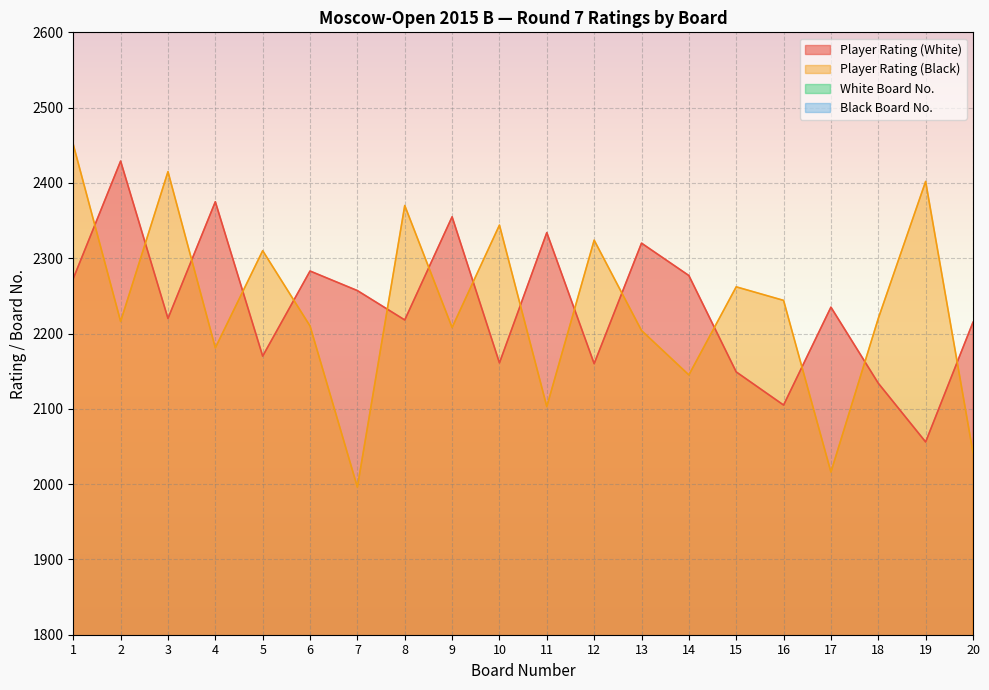

What are all the series names shown in the legend?

Player Rating (White), Player Rating (Black), White Board No., Black Board No.